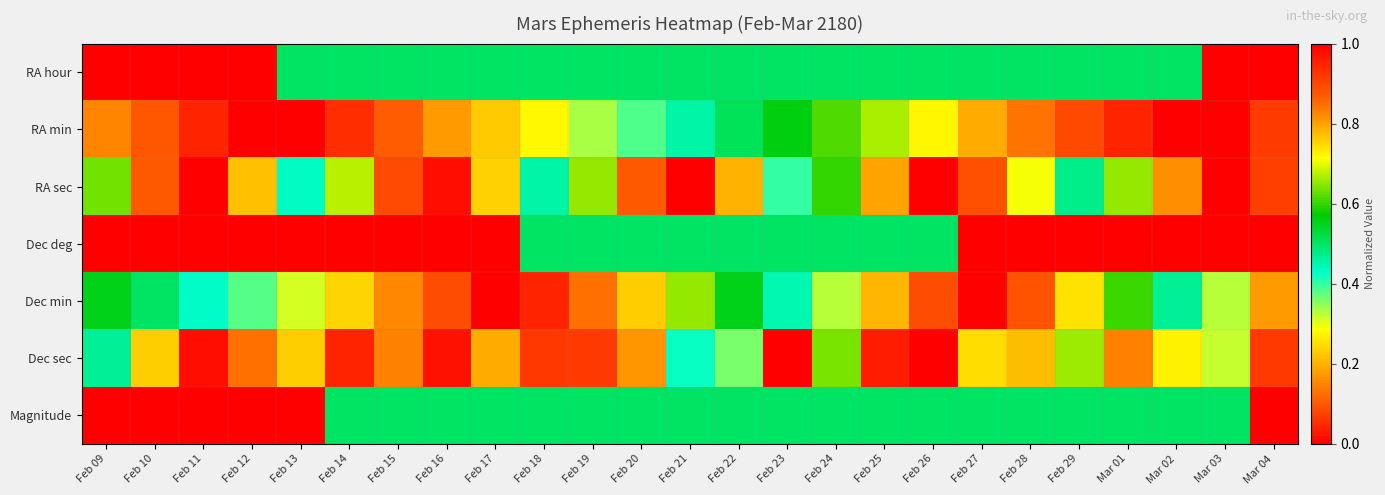

Rank the series at Feb 23 from highest to lowest value.

RA min, Magnitude, RA hour, Dec deg, Dec min, RA sec, Dec sec